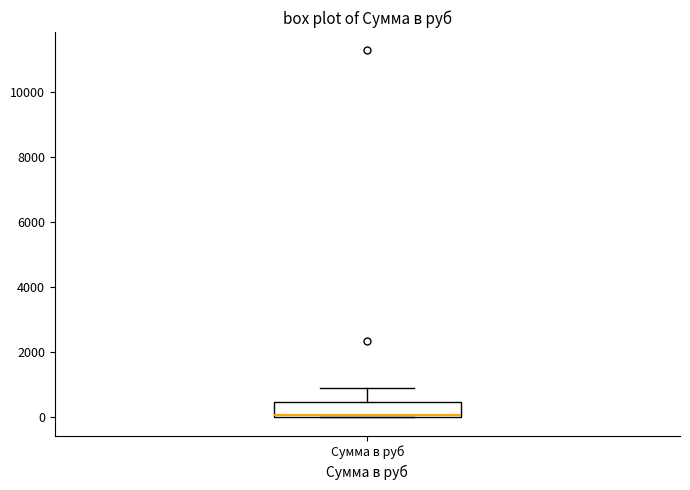

Transcribe this box plot: give where the median line is, the range the box spans, and where the two whiskers end, as read against the y-axis. The values are not printed on the chart, so give them approximately, as read against the axis.

median 0 (just above the box's lower edge), box 0 to 400, whiskers 0 to 1000